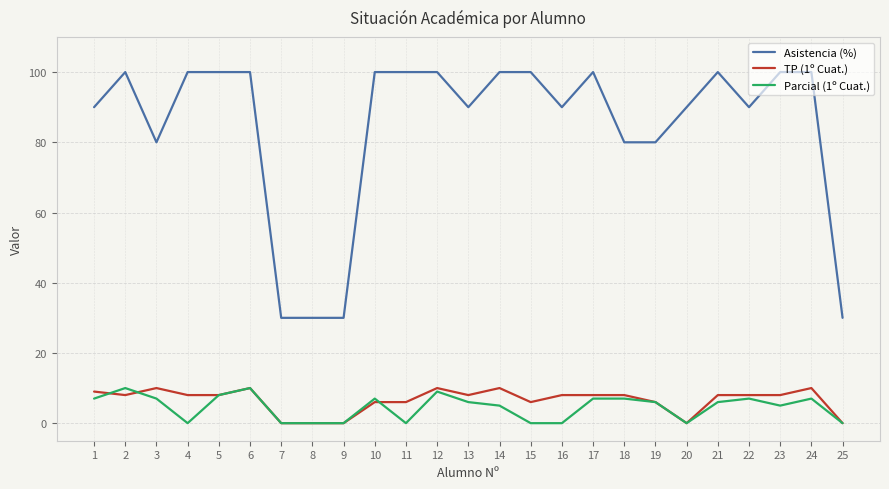

Count the number of categories in the chart.

25